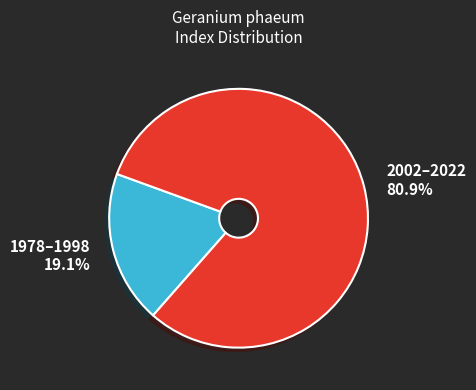

Approximately how many times larger is the value at 2002–2022 compared to 1978–1998?

4.2